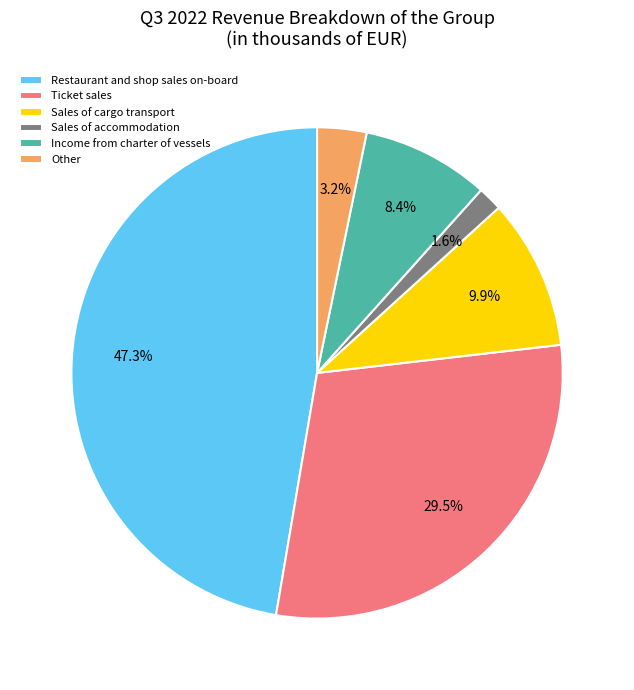

What is the largest slice in the pie chart?

Restaurant and shop sales on-board